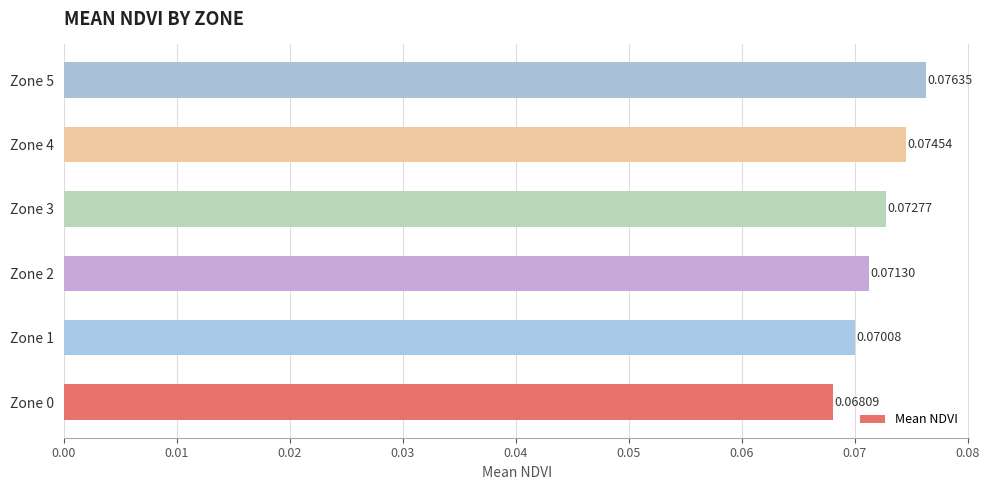

Rank the categories by value from lowest to highest.

Zone 0, Zone 1, Zone 2, Zone 3, Zone 4, Zone 5